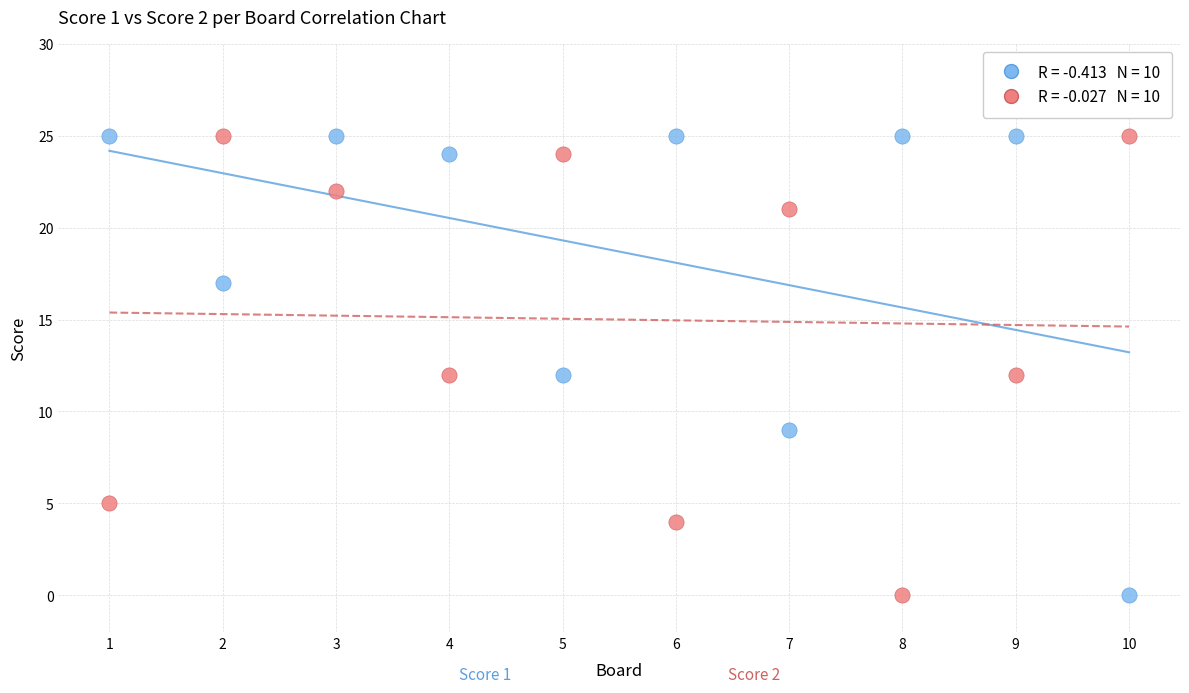

Across all data points, what is the range of Y values (max minus min)?

25